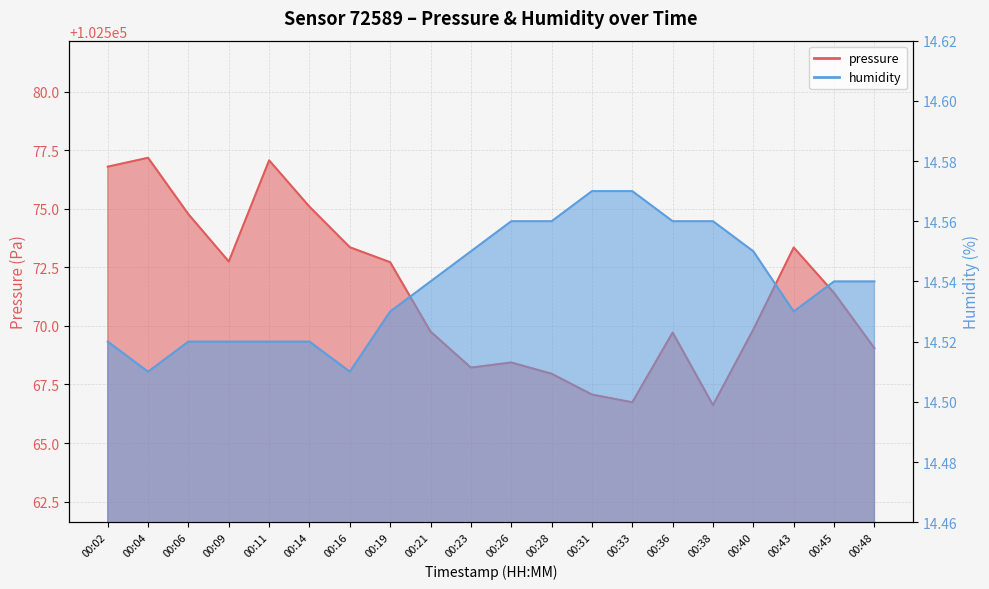

What is the total value across all series at 00:26?

102583.0